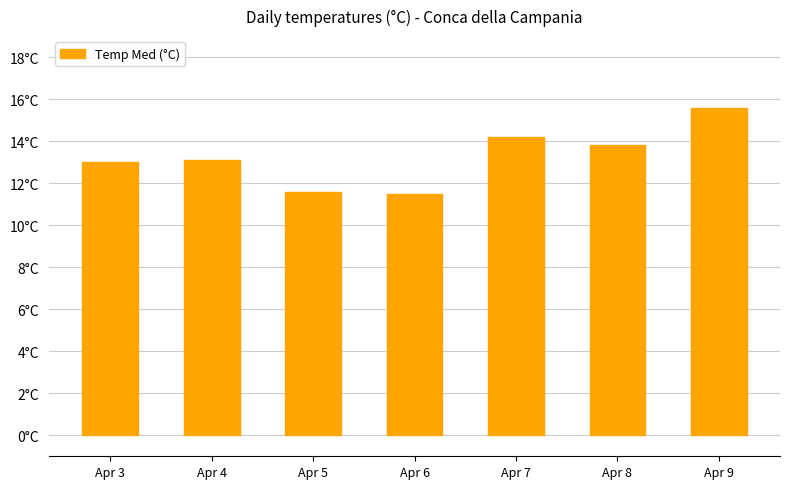

What is the difference between the maximum and minimum values?

4.1